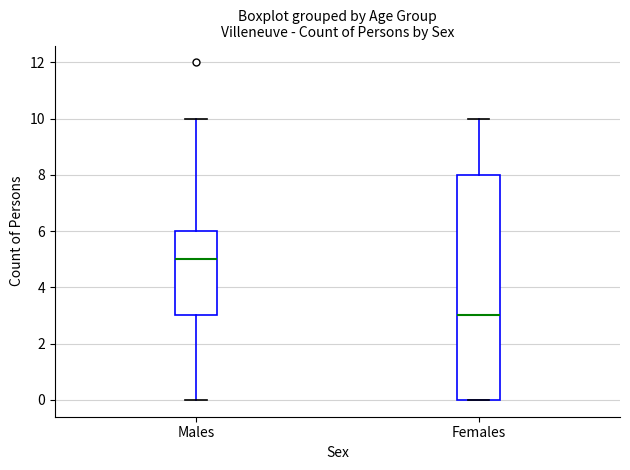

Reading left to right, transcribe this box plot: for each box, give where its median line is, the range the box spans, and where its two whiskers end, as read against the y-axis. The values are not printed on the chart, so give them approximately, as read against the axis.

Males: median 5, box 3 to 6, whiskers 0 to 10
Females: median 3, box 0 to 8, whiskers 0 to 10